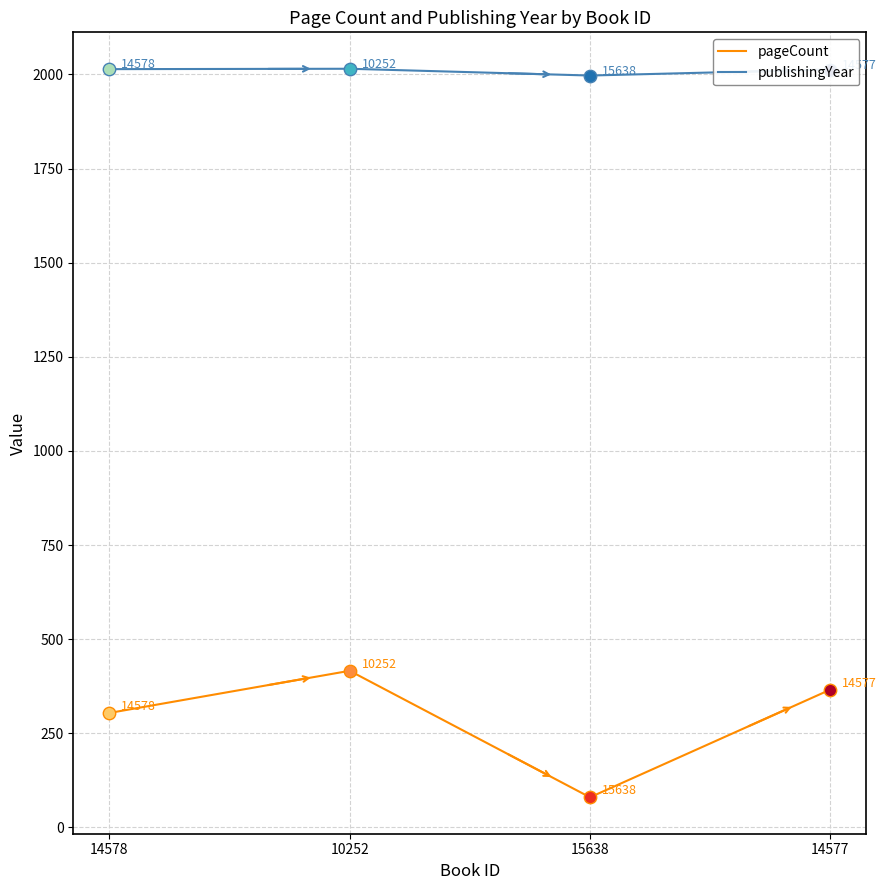

Is the value of pageCount at 15638 greater than the value of publishingYear at 14578?

No